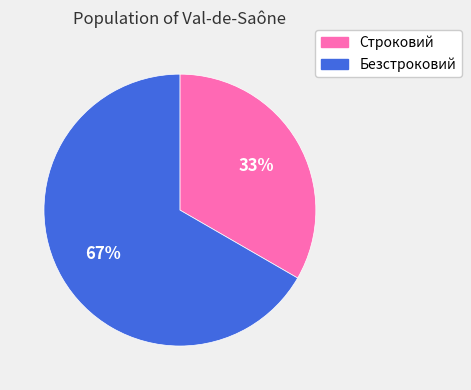

To the nearest percent, what is the combined percentage of Строковий and Безстроковий?

100%